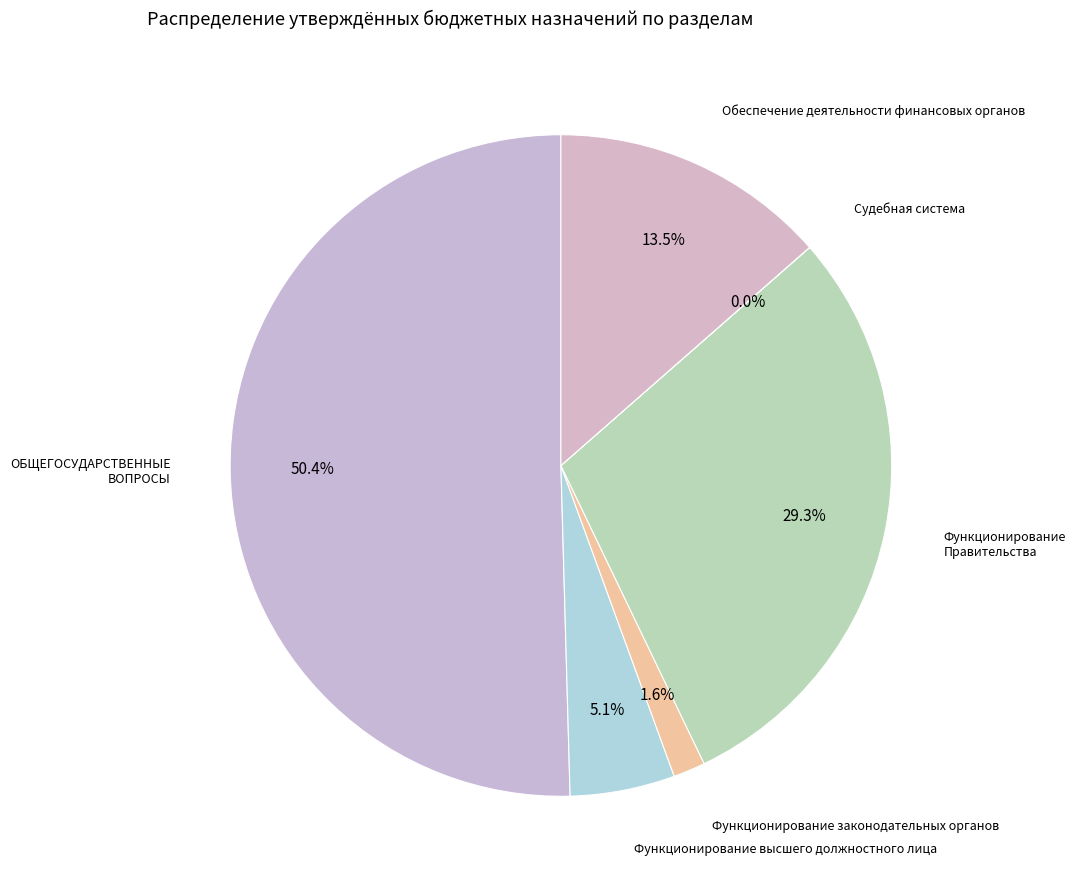

To the nearest percent, what is the average slice percentage?

17%